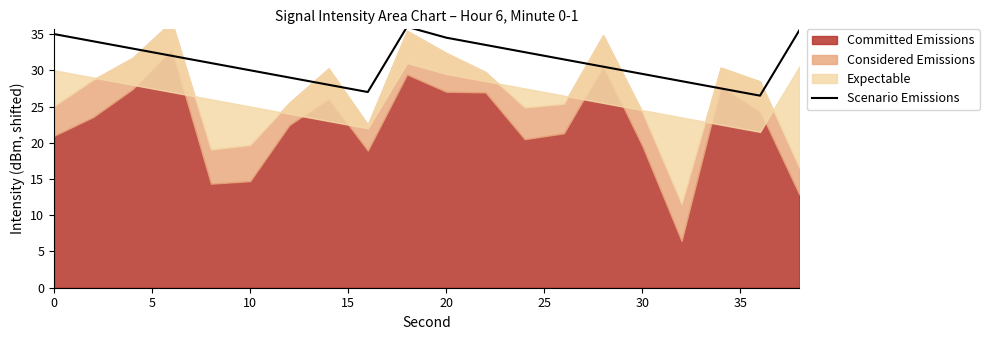

What is the maximum value for Scenario Emissions?

36.0